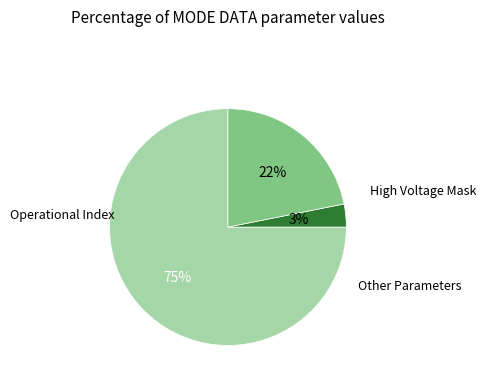

To the nearest percent, what is the difference between the largest and smallest slice percentages?

72%